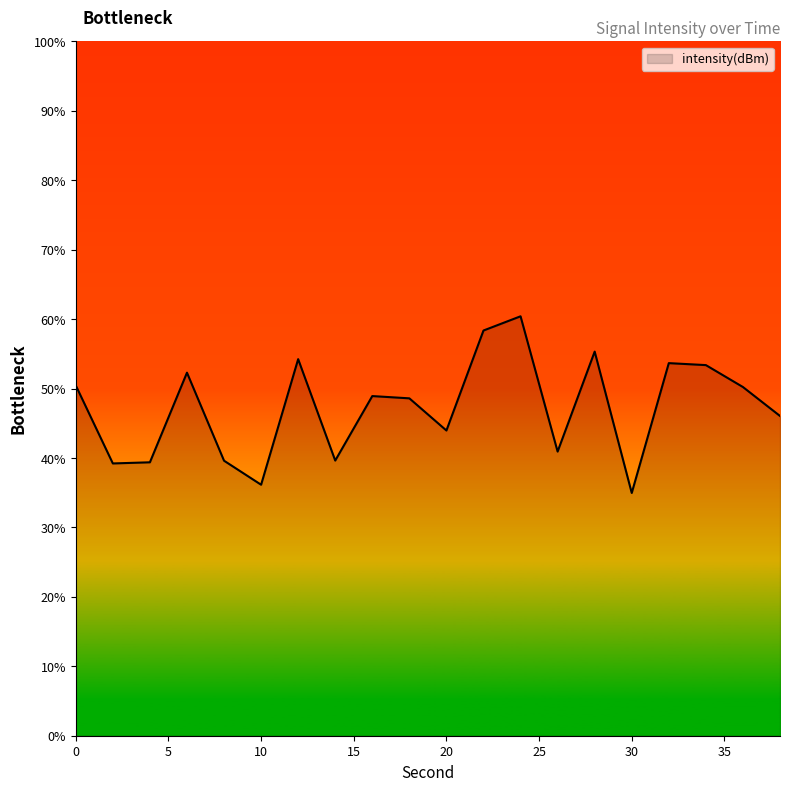

What is the greatest value displayed?

60.4